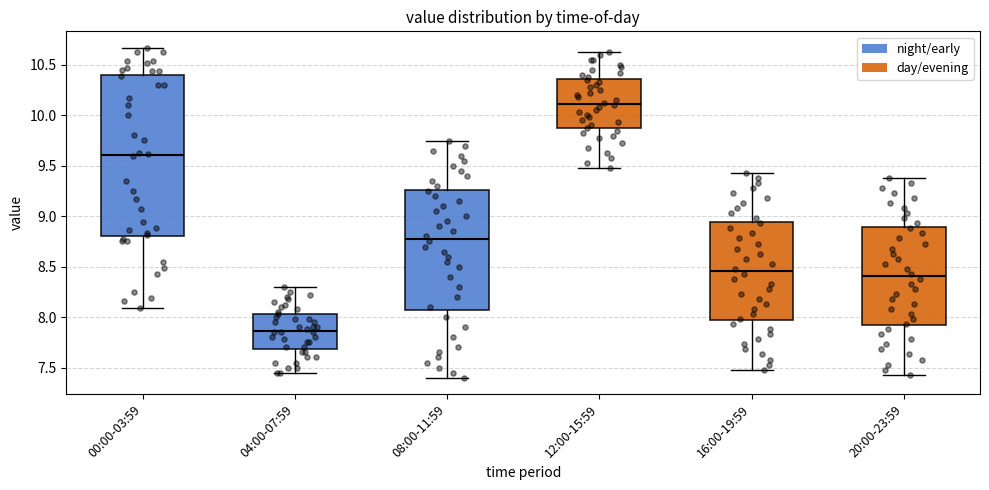

Reading left to right, read every box against the y-axis: the position of its median line, the range the box covers, and the ends of its whiskers. The values are not printed on the chart, so give them approximately, as read against the axis.

00:00-03:59: median 9.60, box 8.80 to 10.40, whiskers 8.10 to 10.65
04:00-07:59: median 7.85, box 7.70 to 8.05, whiskers 7.45 to 8.30
08:00-11:59: median 8.80, box 8.10 to 9.25, whiskers 7.40 to 9.75
12:00-15:59: median 10.10, box 9.85 to 10.35, whiskers 9.50 to 10.65
16:00-19:59: median 8.45, box 7.95 to 8.95, whiskers 7.50 to 9.45
20:00-23:59: median 8.40, box 7.90 to 8.90, whiskers 7.45 to 9.40